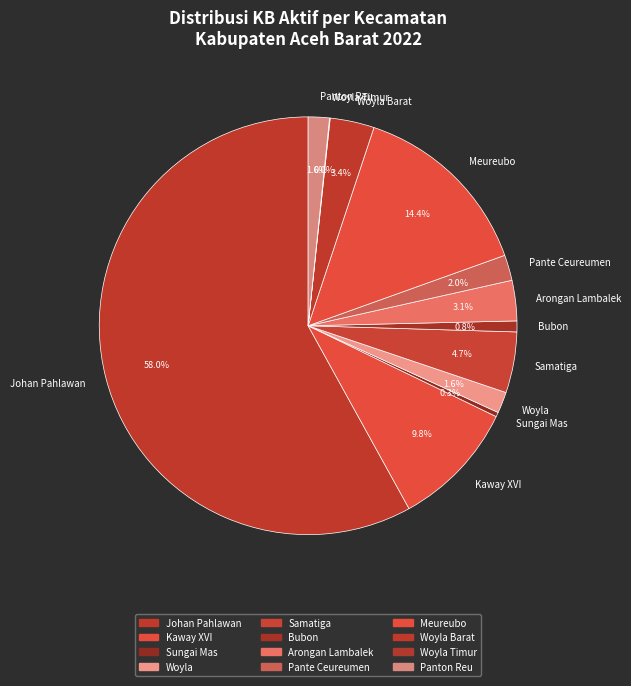

Is there any slice that represents more than half of the pie?

Yes